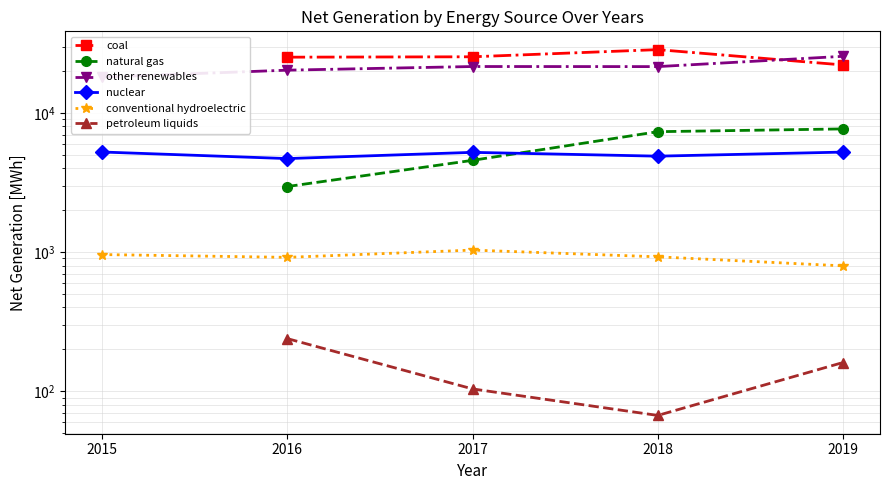

Which has a higher value, 2017 or 2018?

2018